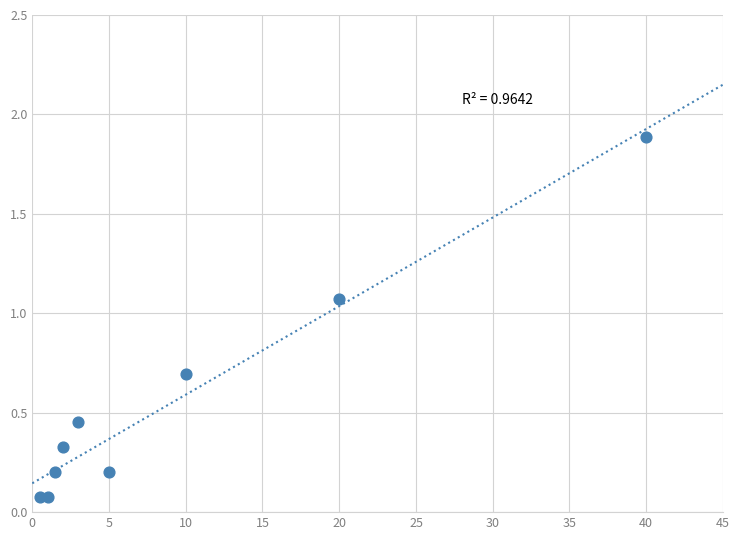

What is the average X value?

9.2